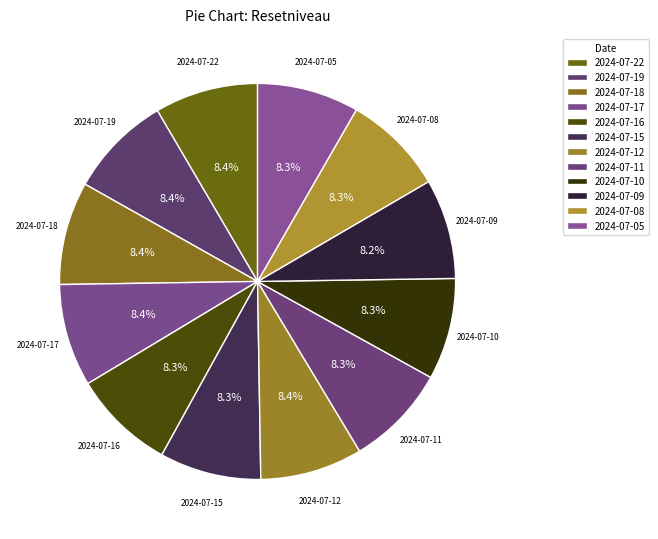

How many slices are in this pie chart?

12